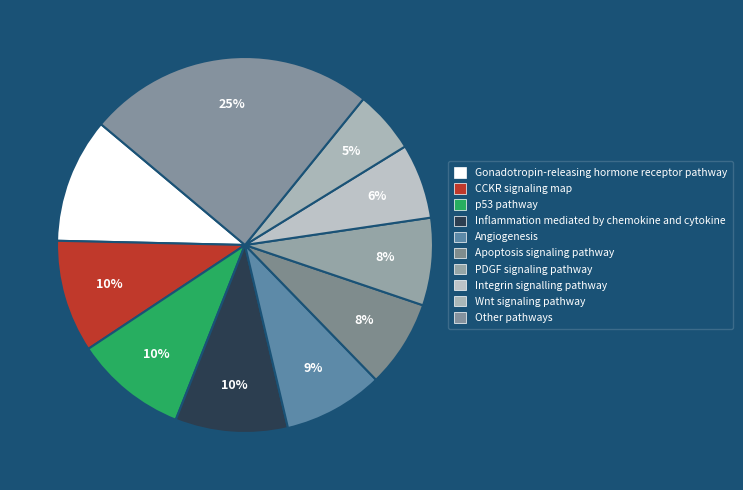

Count the number of slices in the pie.

10